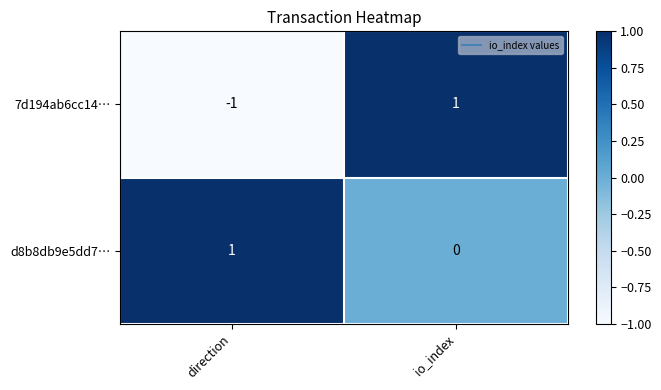

Where is 7d194ab6cc14… nearest to the value 0?

direction